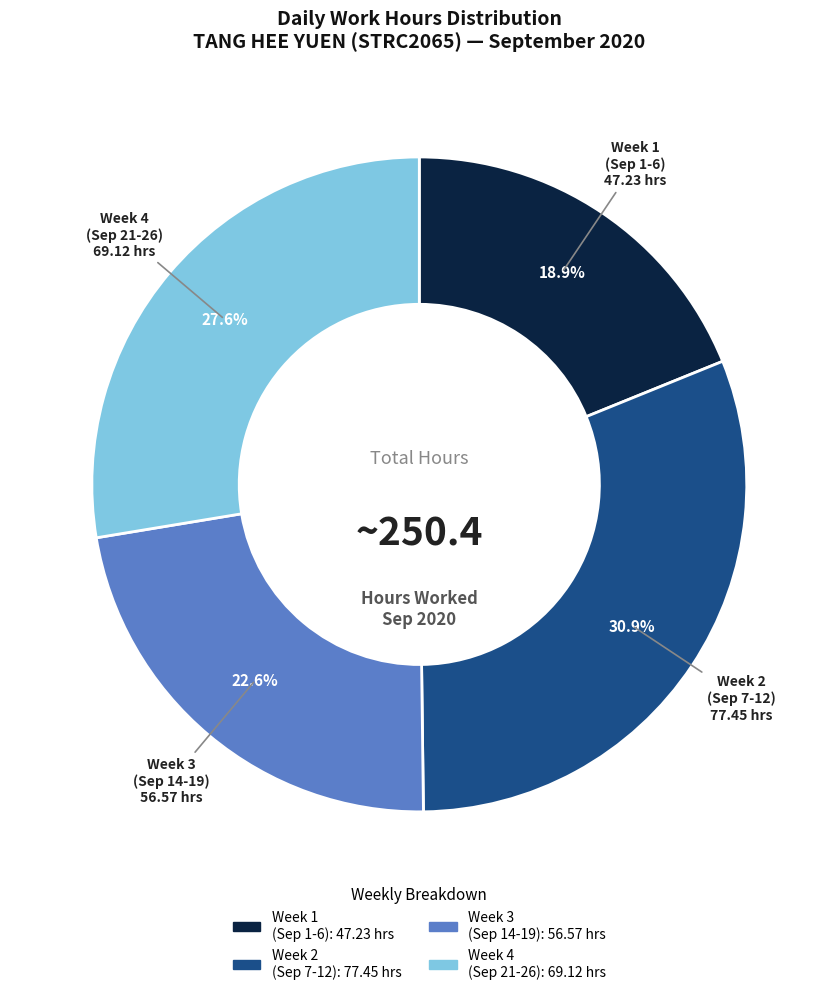

Is there a majority slice in this chart?

No